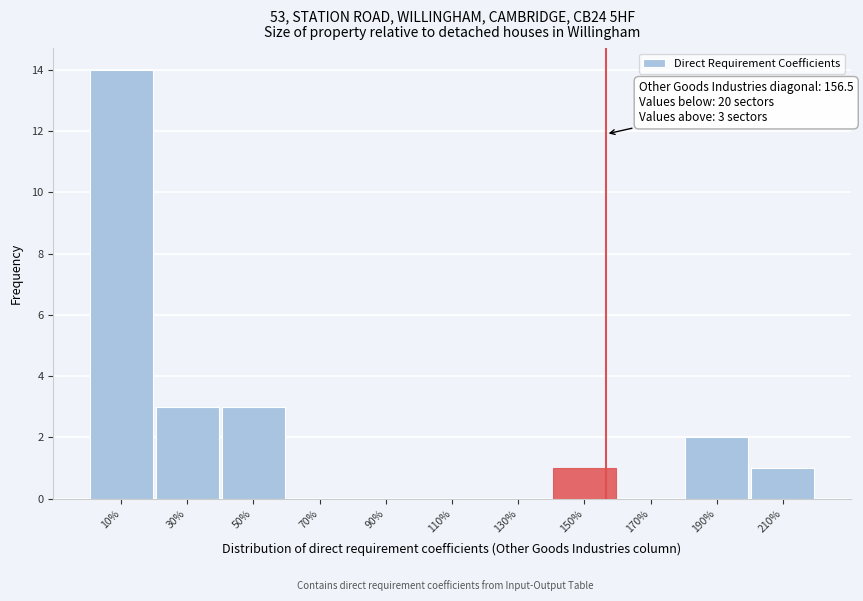

Which range on the x-axis has the tallest bar?

0 to 20